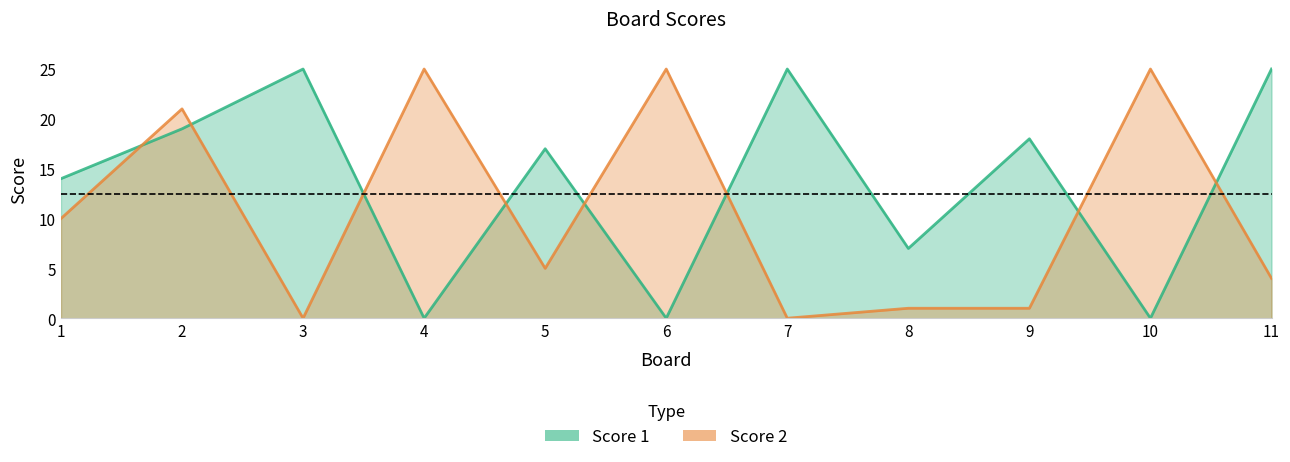

True or false: Score 2 has more than 0 interior local peaks.

True